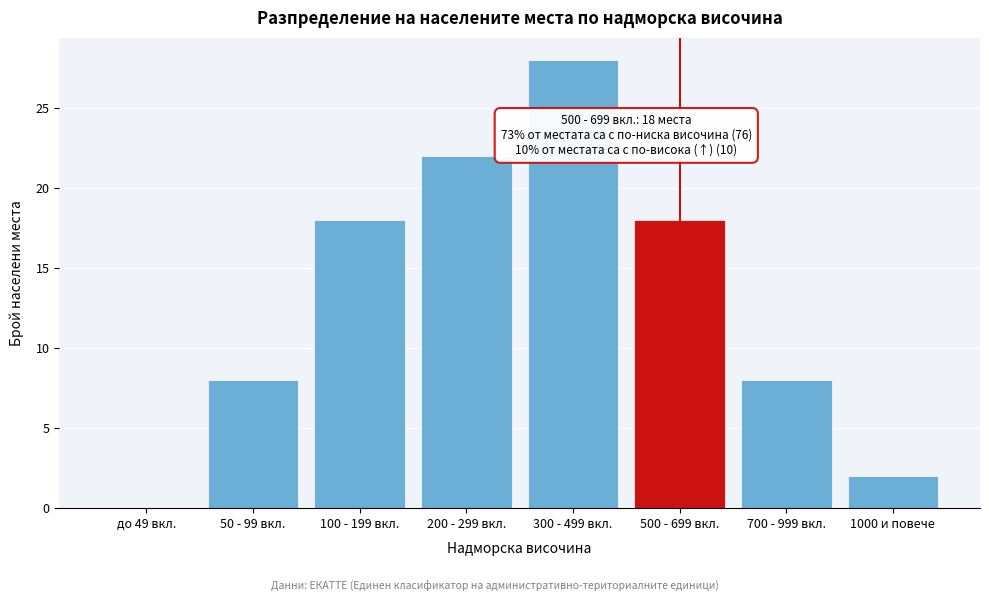

Reading right to left, list all the values displayed in this chart.

1000 и повече=2	700 - 999 вкл.=8	500 - 699 вкл.=18	300 - 499 вкл.=28	200 - 299 вкл.=22	100 - 199 вкл.=18	50 - 99 вкл.=8	до 49 вкл.=0